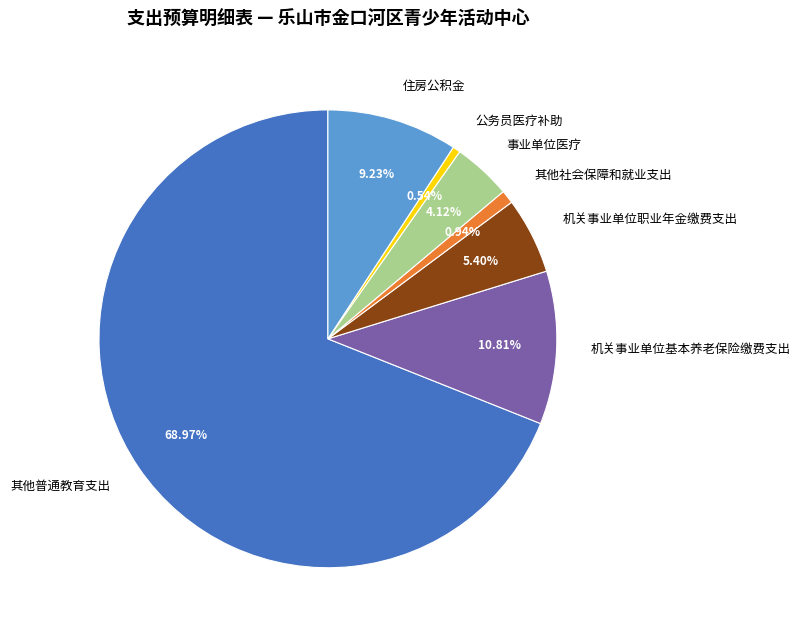

To the nearest percent, what portion does 机关事业单位职业年金缴费支出 represent?

5%